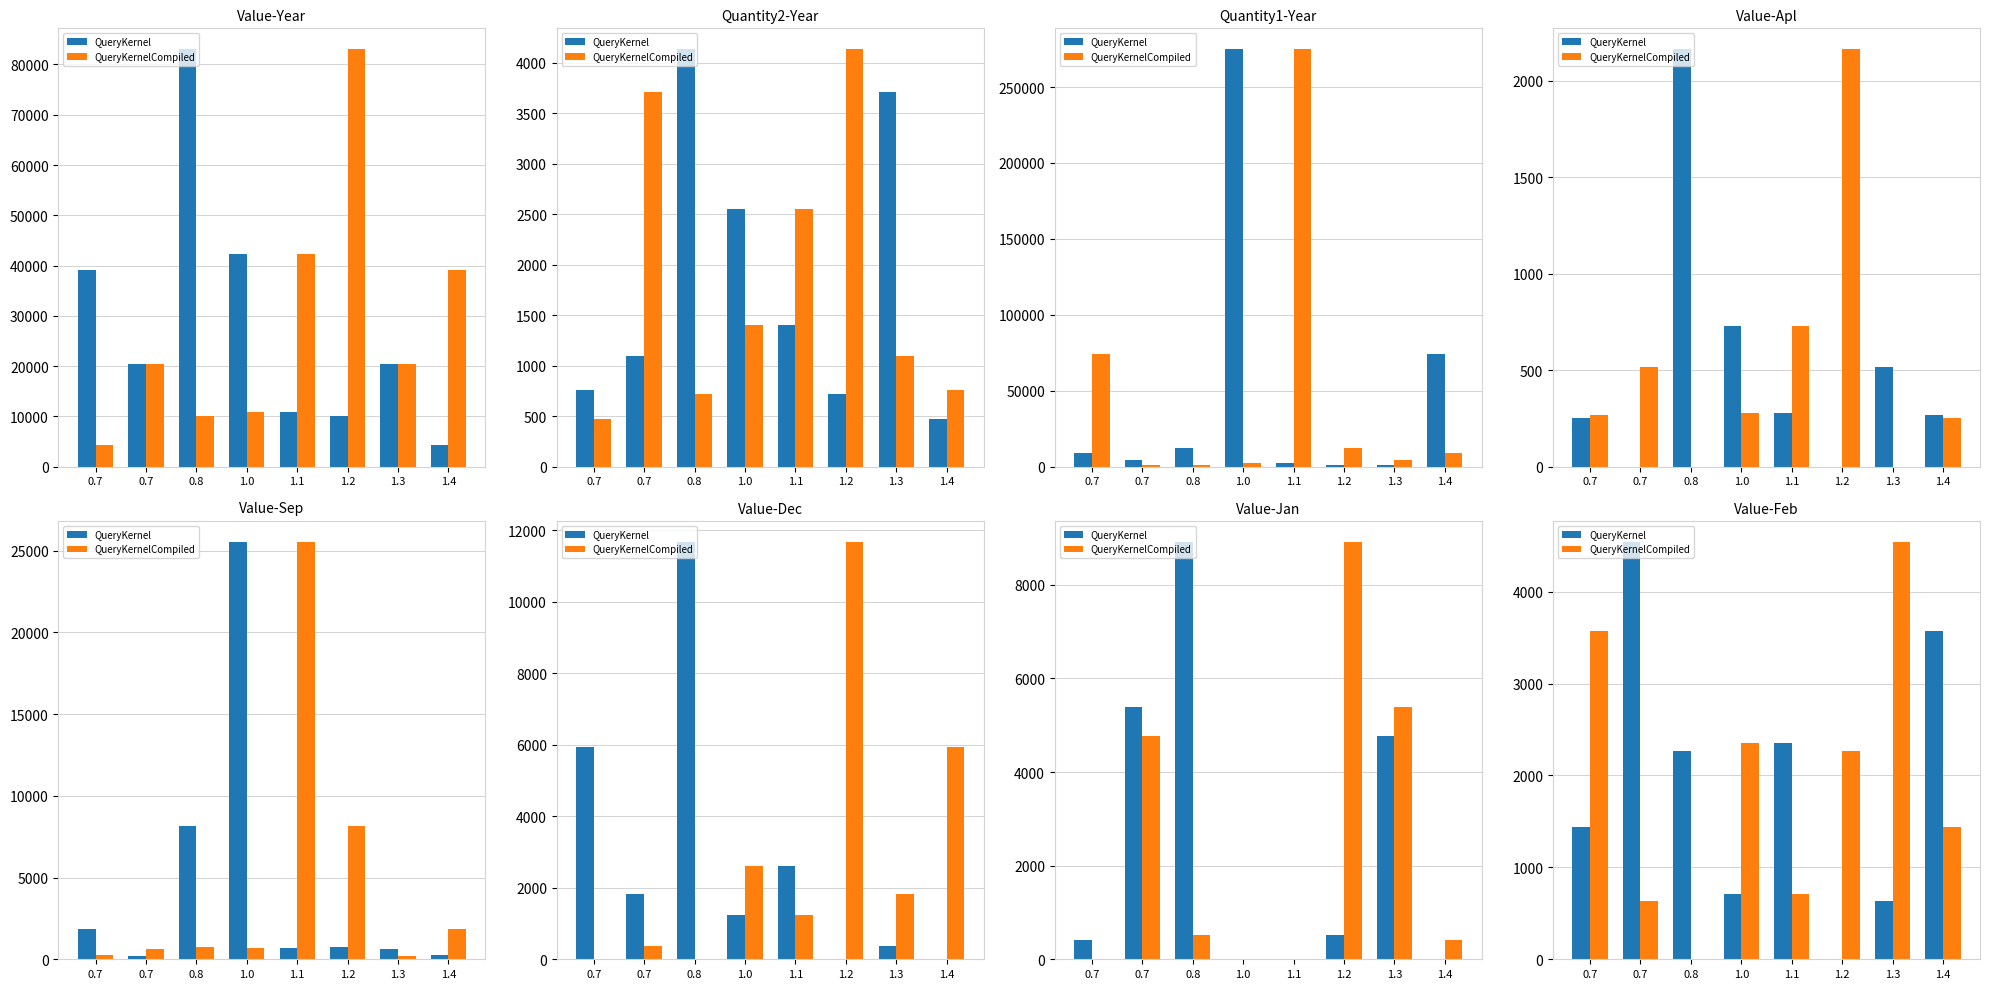

Count the number of data series in this chart.

2